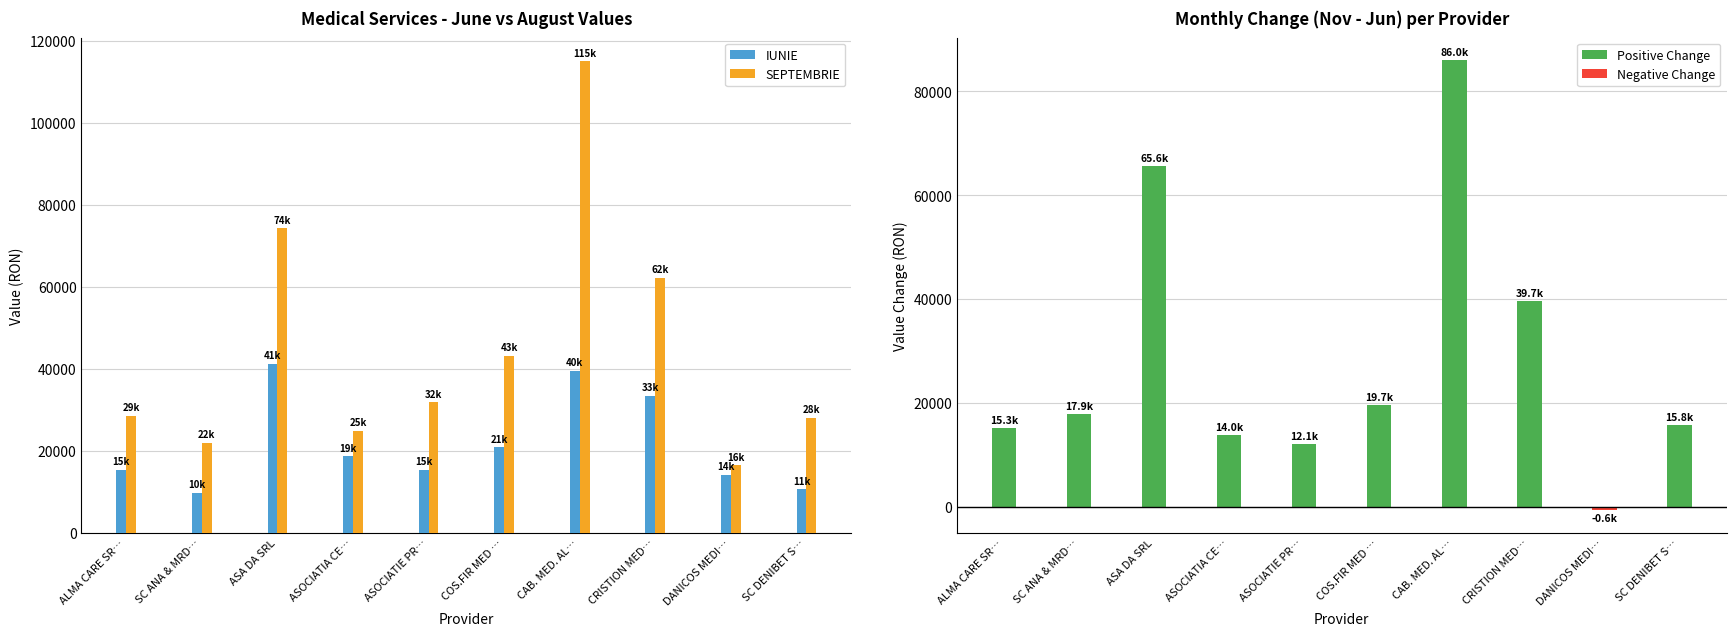

What is the smallest value displayed?

-618.0